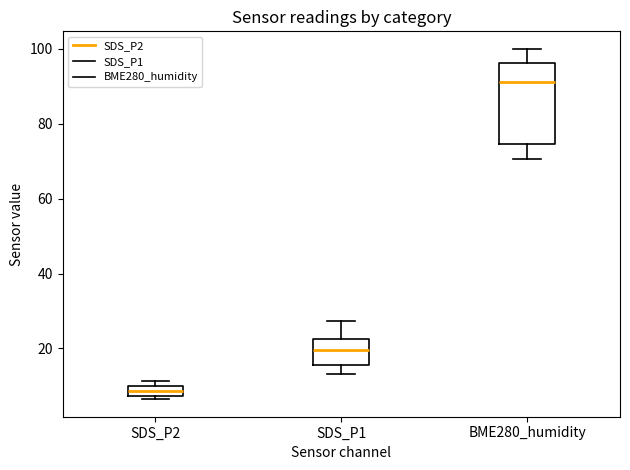

Comparing the boxes themselves (not the whiskers), which one is the tallest?

BME280_humidity